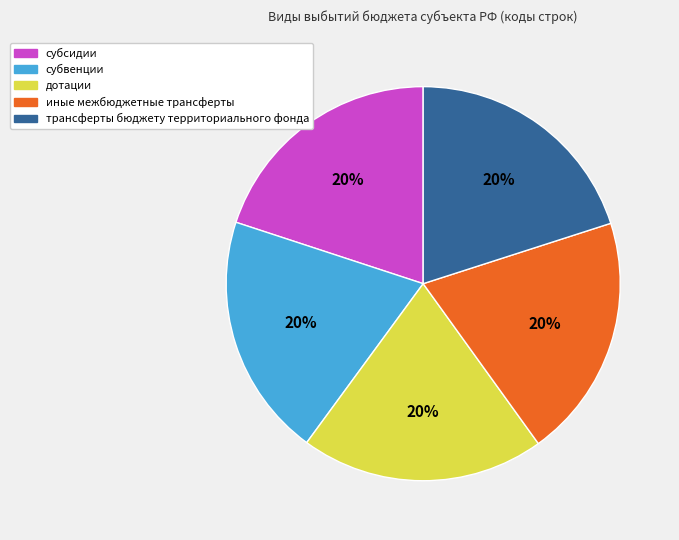

To the nearest percent, what percentage of the pie is дотации?

20%